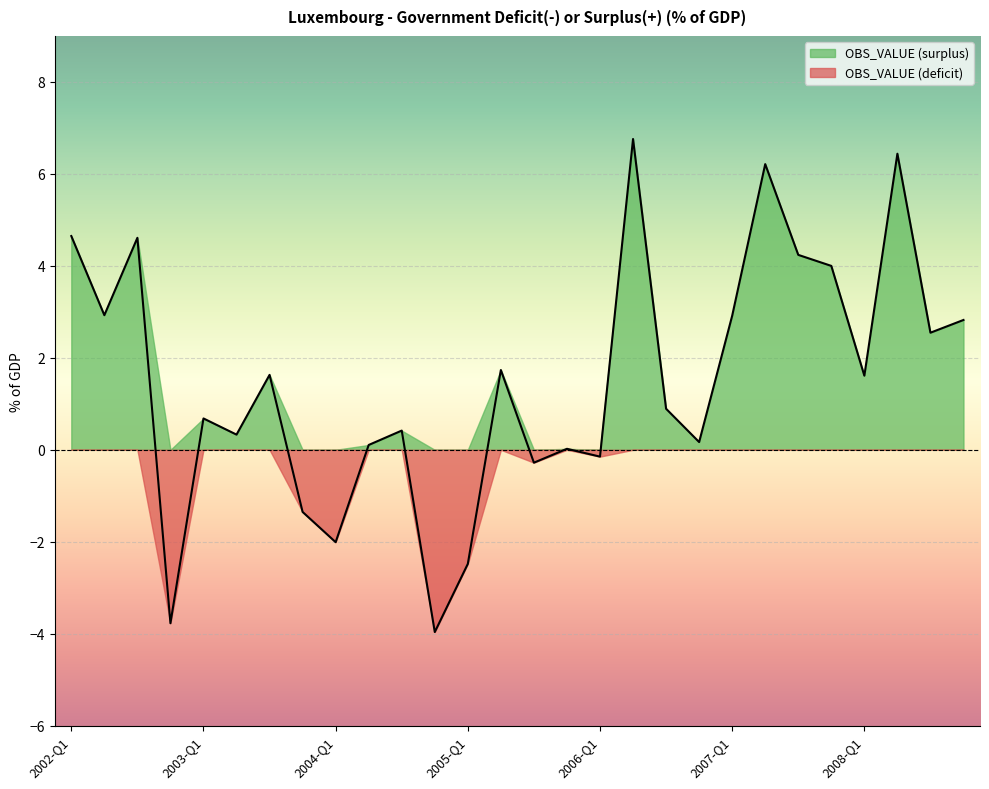

Reading right to left, extract all data points from this chart.

2.8	2.5	6.4	1.6	4.0	4.2	6.2	2.9	0.2	0.9	6.8	-0.1	0.0	-0.3	1.7	-2.5	-4.0	0.4	0.1	-2.0	-1.4	1.6	0.3	0.7	-3.8	4.6	2.9	4.6